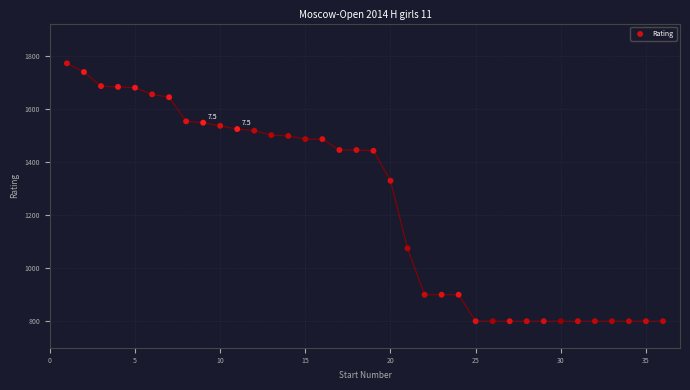

What is the range of Y values (max minus min)?

973